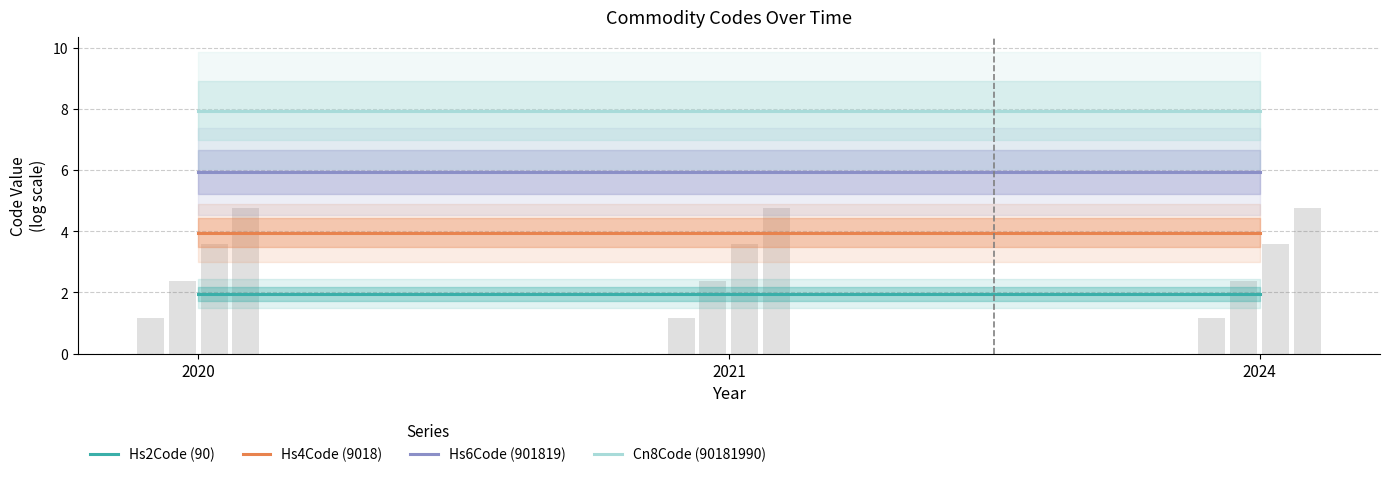

At which label does Hs6Code (901819) reach its minimum?

2020